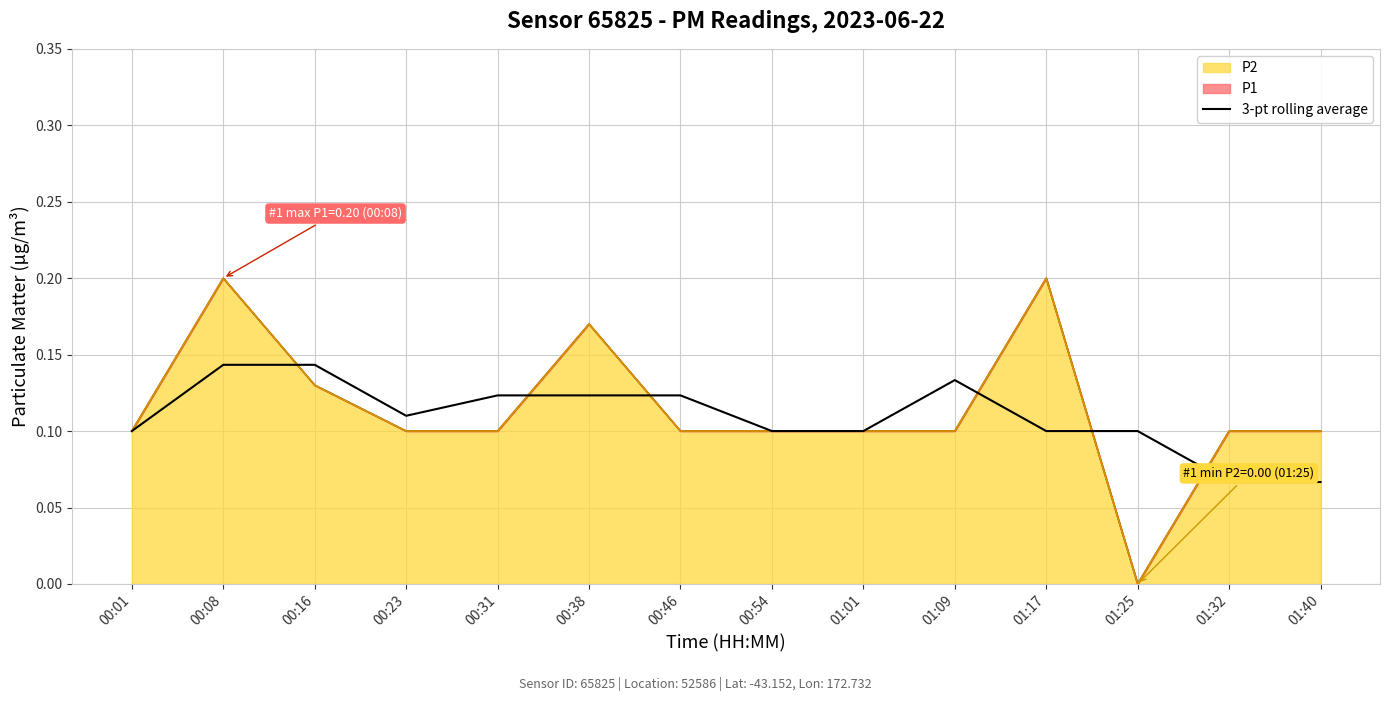

Where is the first local minimum?

00:23